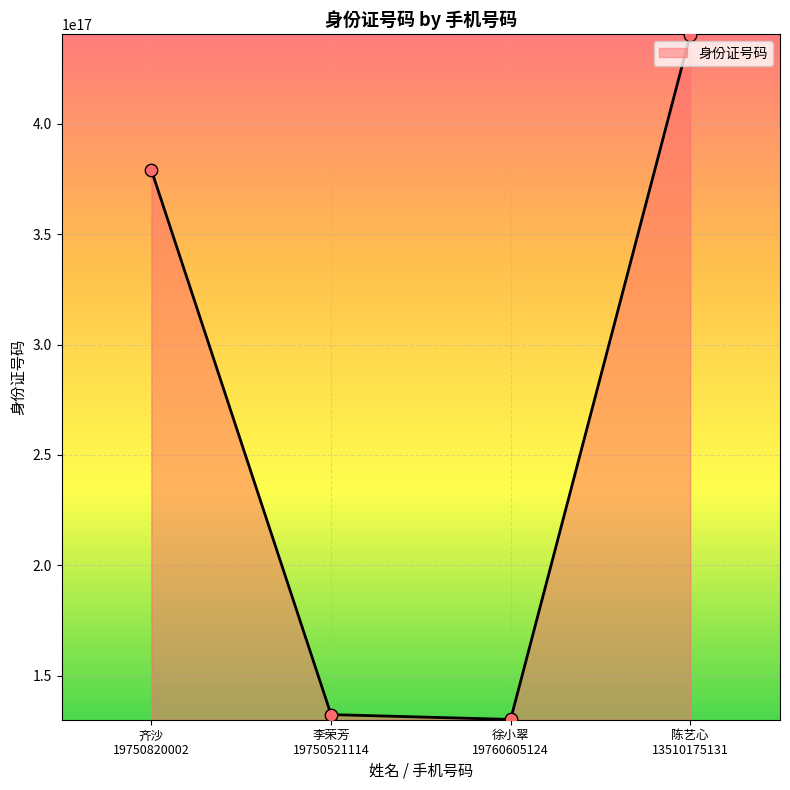

Approximately how many times larger is the value at 齐沙
19750820002 compared to 李荣芳
19750521114?

2.9